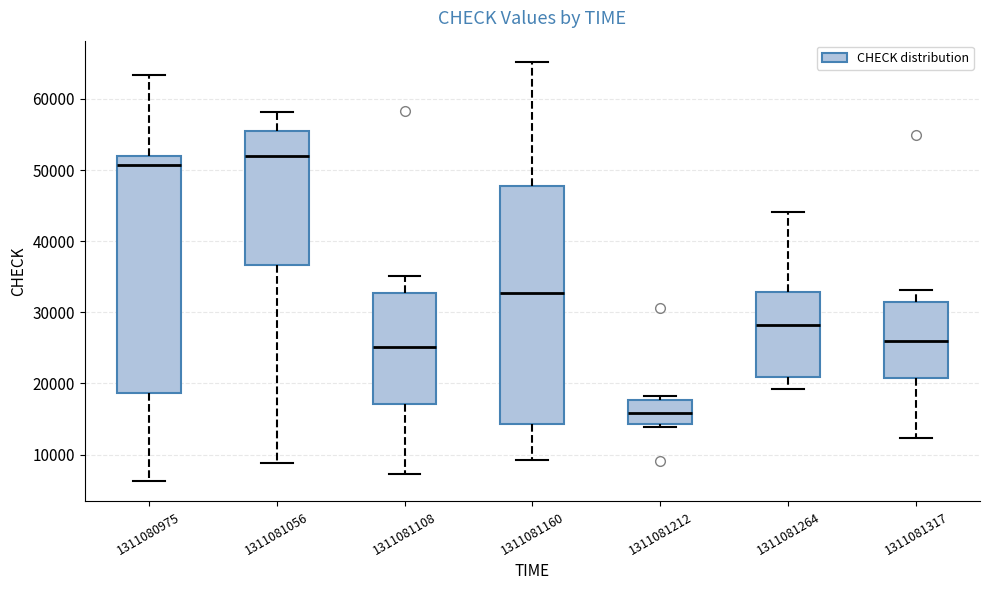

Reading left to right, transcribe this box plot: for each box, give where its median line is, the range the box spans, and where its two whiskers end, as read against the y-axis. The values are not printed on the chart, so give them approximately, as read against the axis.

1311080975: median 51000, box 19000 to 52000, whiskers 6000 to 63000
1311081056: median 52000, box 37000 to 55000, whiskers 9000 to 58000
1311081108: median 25000, box 17000 to 33000, whiskers 7000 to 35000
1311081160: median 33000, box 14000 to 48000, whiskers 9000 to 65000
1311081212: median 16000, box 14000 to 18000, whiskers 14000 (just below the box's lower edge) to 18000 (just above the box's upper edge)
1311081264: median 28000, box 21000 to 33000, whiskers 19000 to 44000
1311081317: median 26000, box 21000 to 32000, whiskers 12000 to 33000